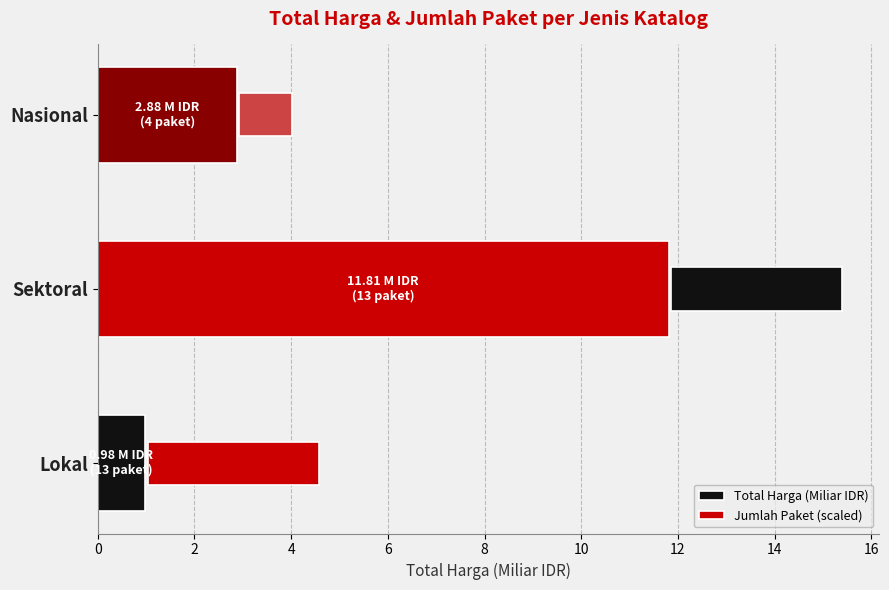

What is the value of the Jumlah Paket (scaled) bar at the 3rd from the left?

1.1